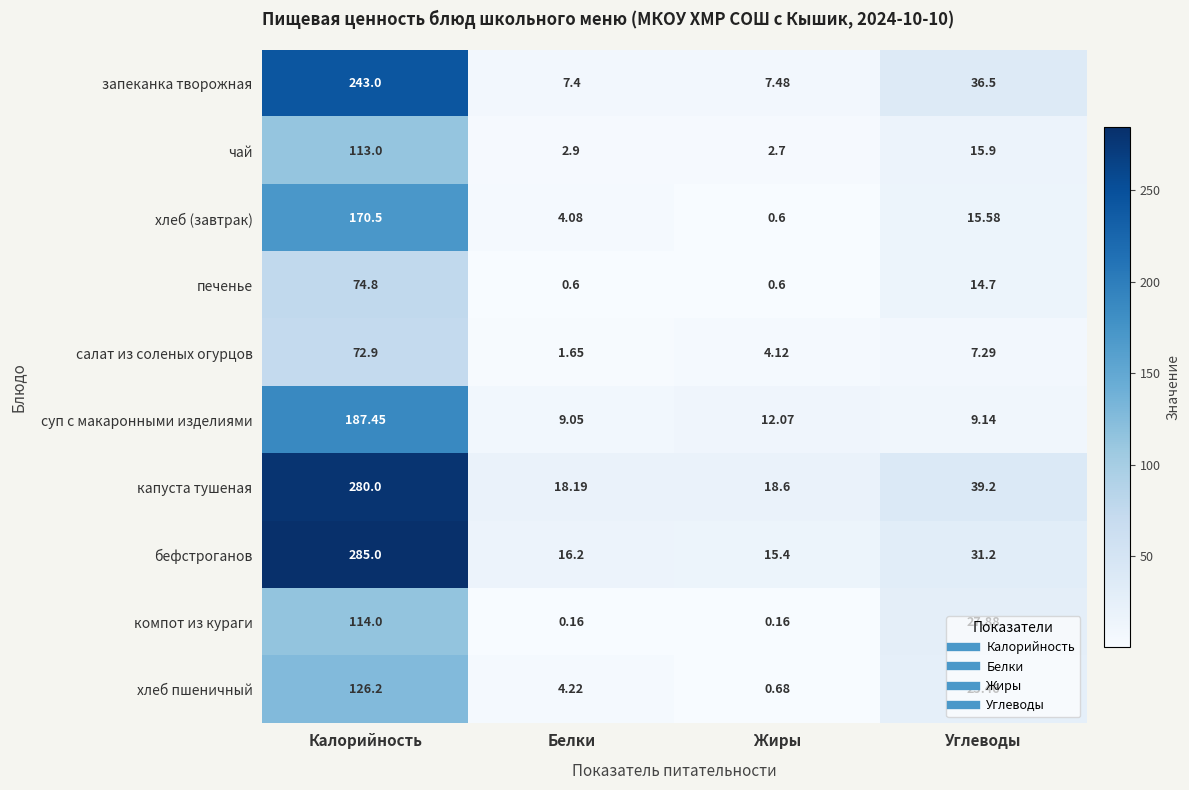

Which category has the highest value in the хлеб пшеничный series?

Калорийность